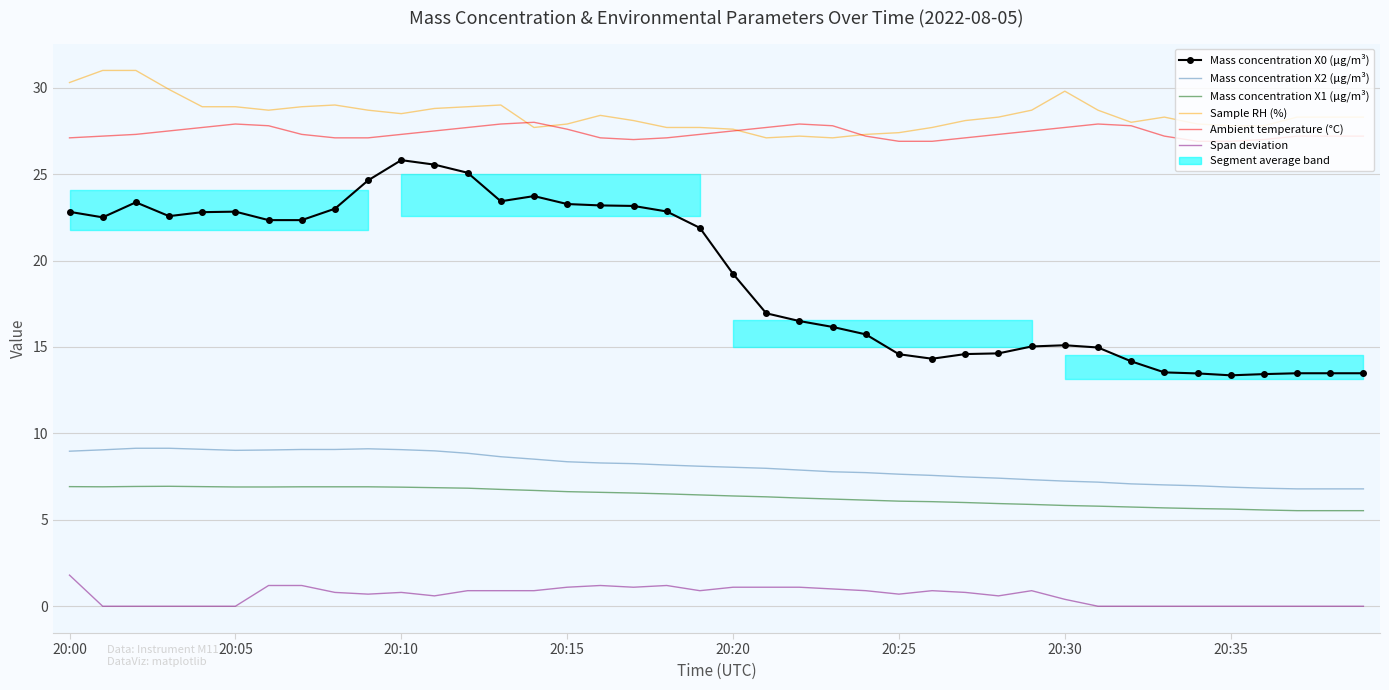

Is it true that Mass concentration X2 (μg/m³) equals 6.8 at 38?

True